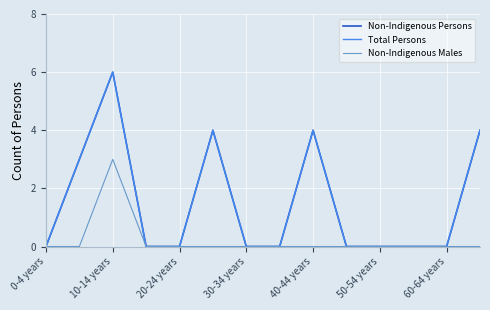

Does the chart display data point markers on the line(s)?

No